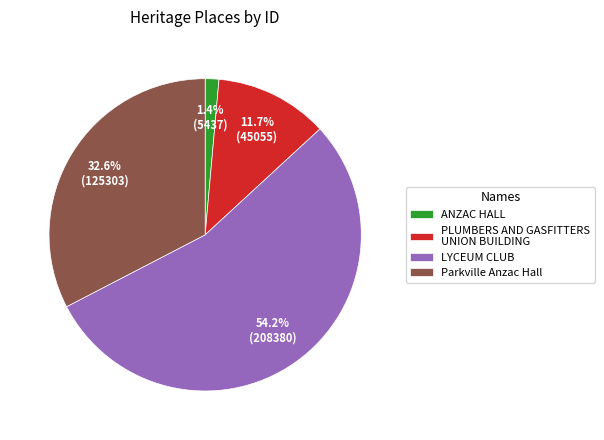

Is it true that PLUMBERS AND GASFITTERS UNION BUILDING is 12% of the pie?

True